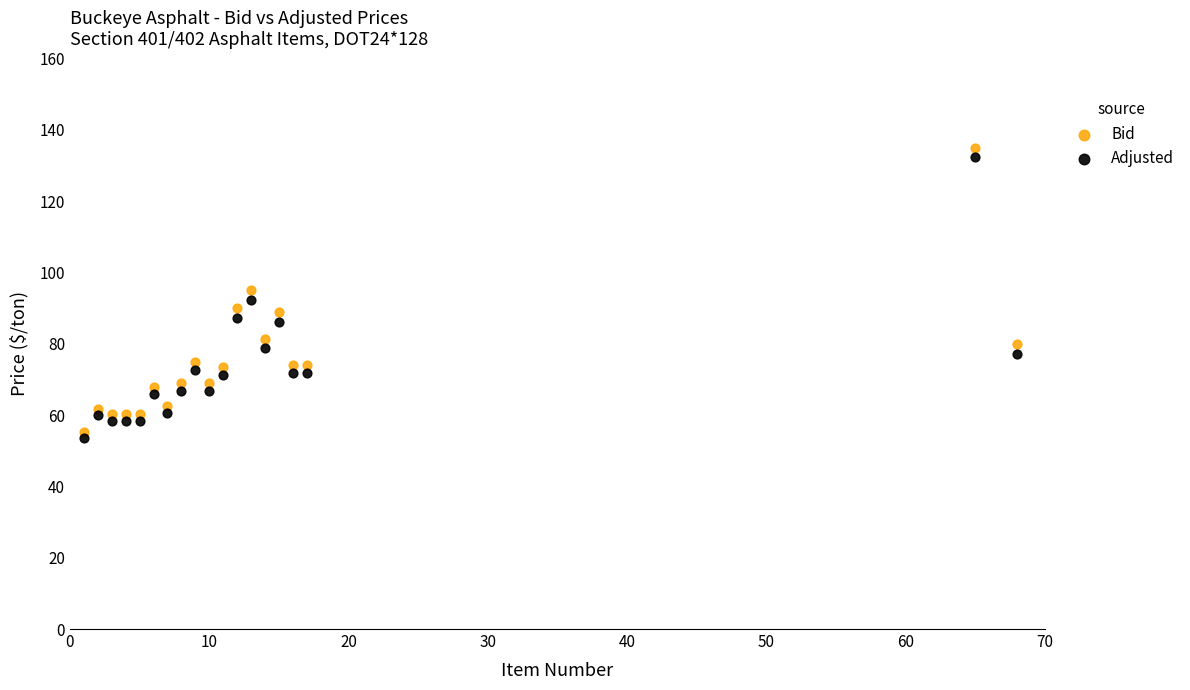

Which series reaches the maximum Y coordinate?

Bid